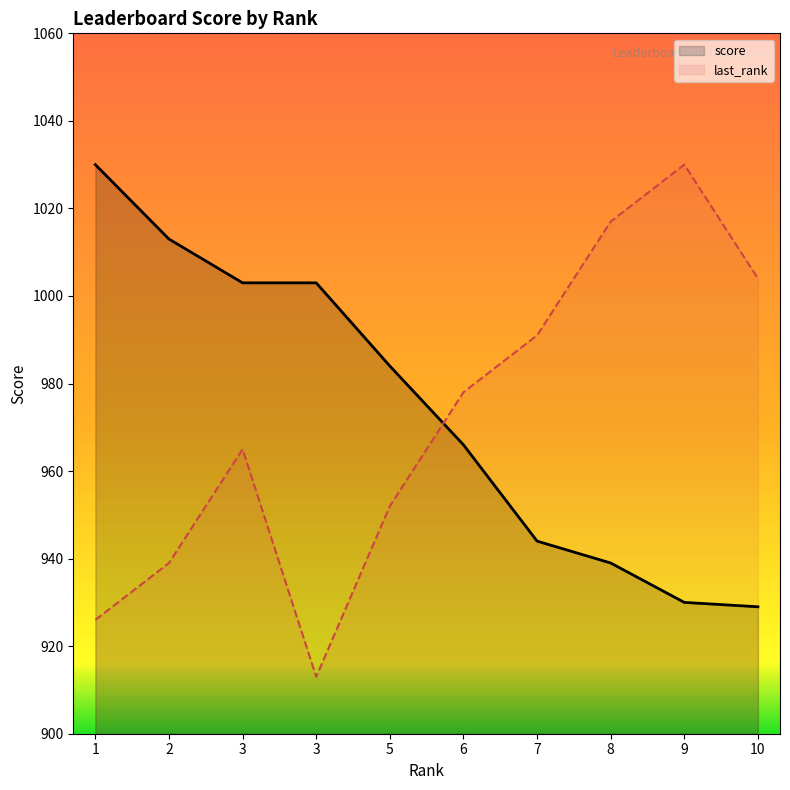

How many times do score and last_rank cross each other?

1